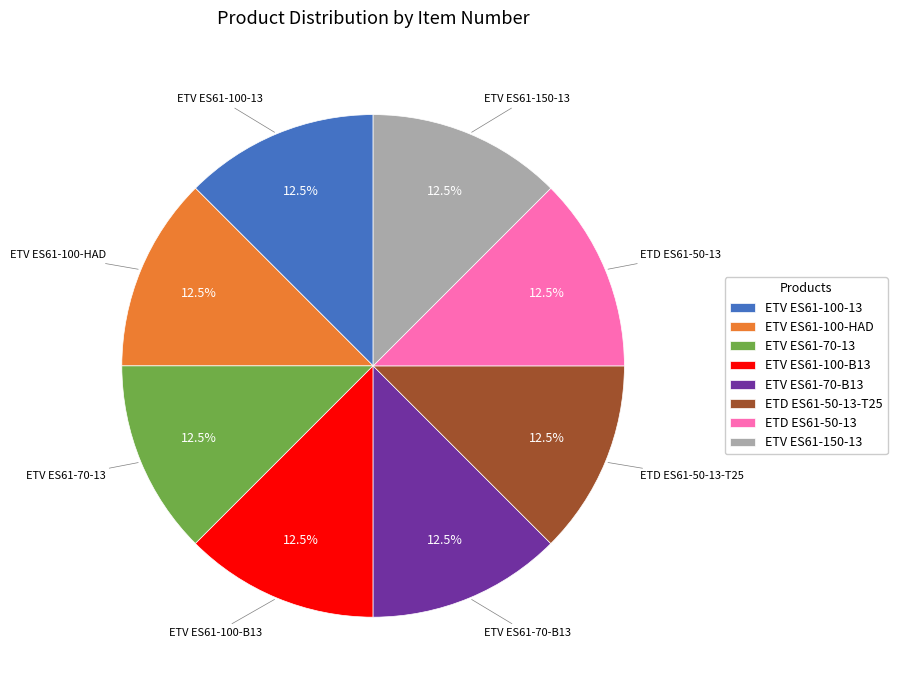

Combined, do ETD ES61-50-13-T25 and ETV ES61-150-13 account for over 50%?

No